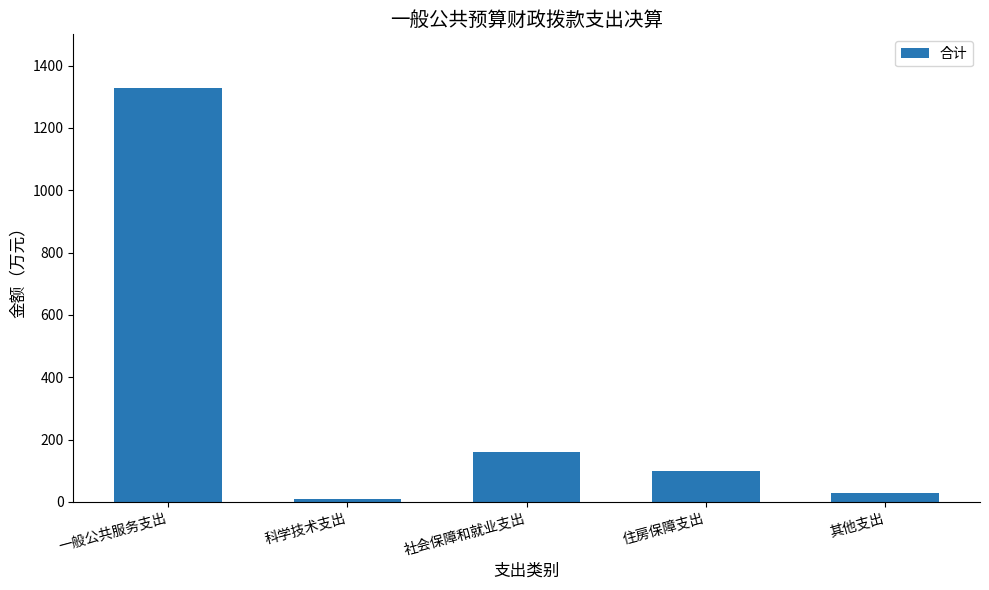

What is the difference between the maximum and minimum values?

1318.1